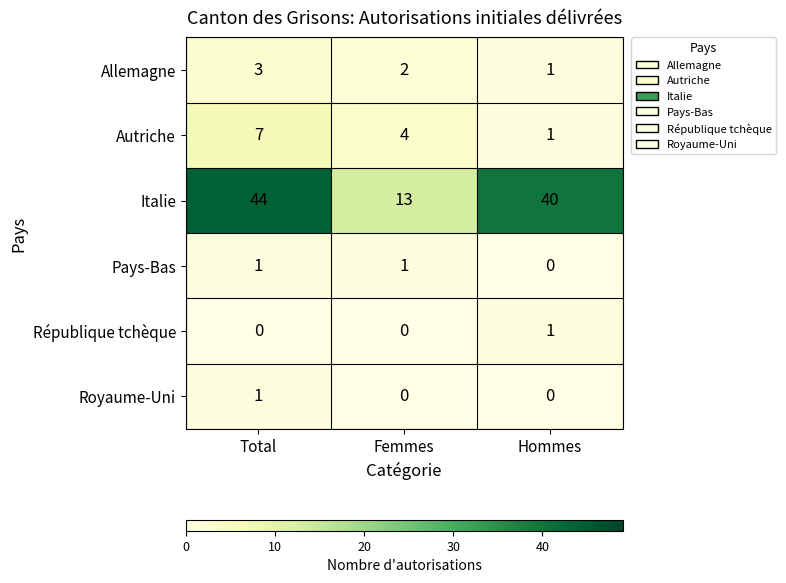

Count the number of data series in this chart.

6